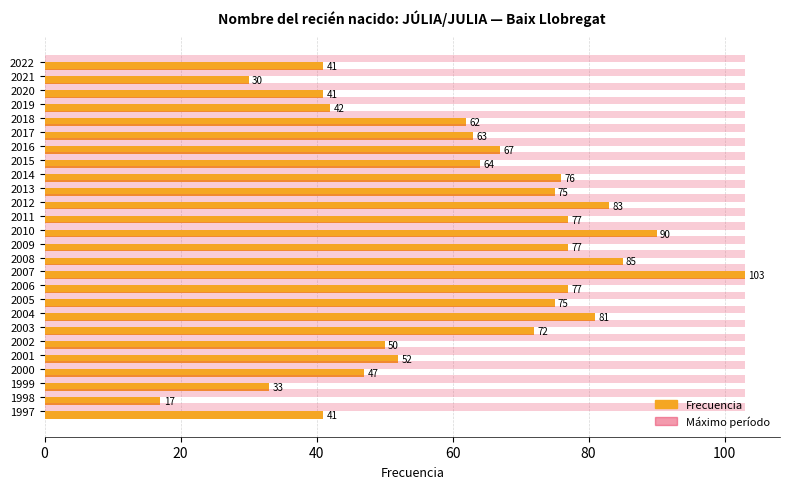

At which category is the sum across all series the highest?

2007